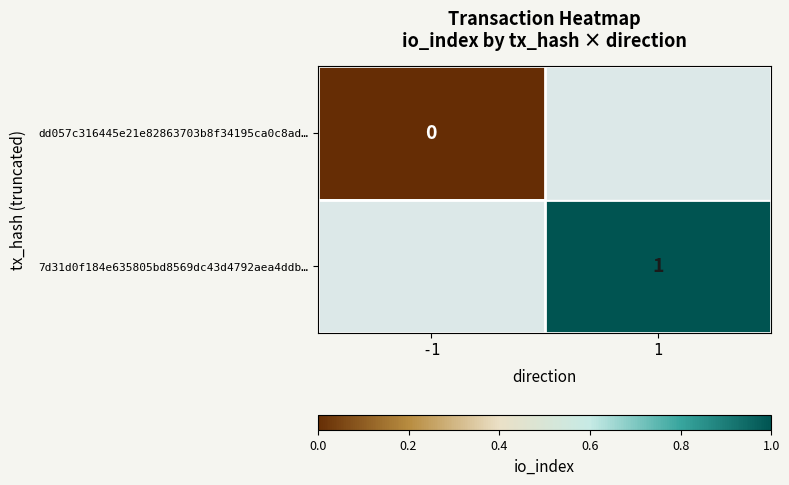

At which label does 7d31d0f184e635805bd8569dc43d4792aea4ddb… reach its minimum?

-1